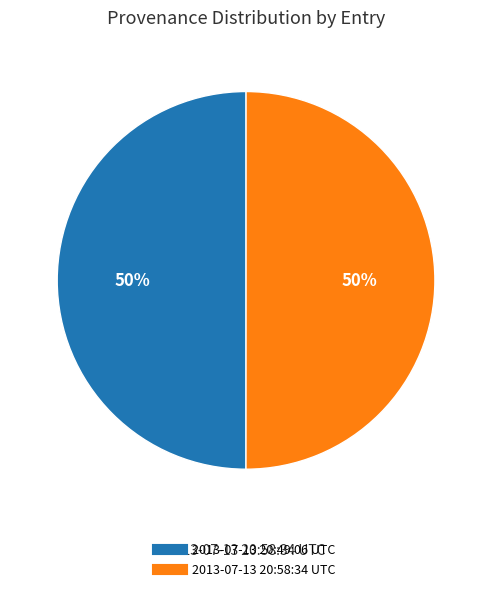

What is the ratio of the value at 2013-07-13 20:58:34 UTC to the value at 2013-07-13 20:49:06 UTC?

1.0